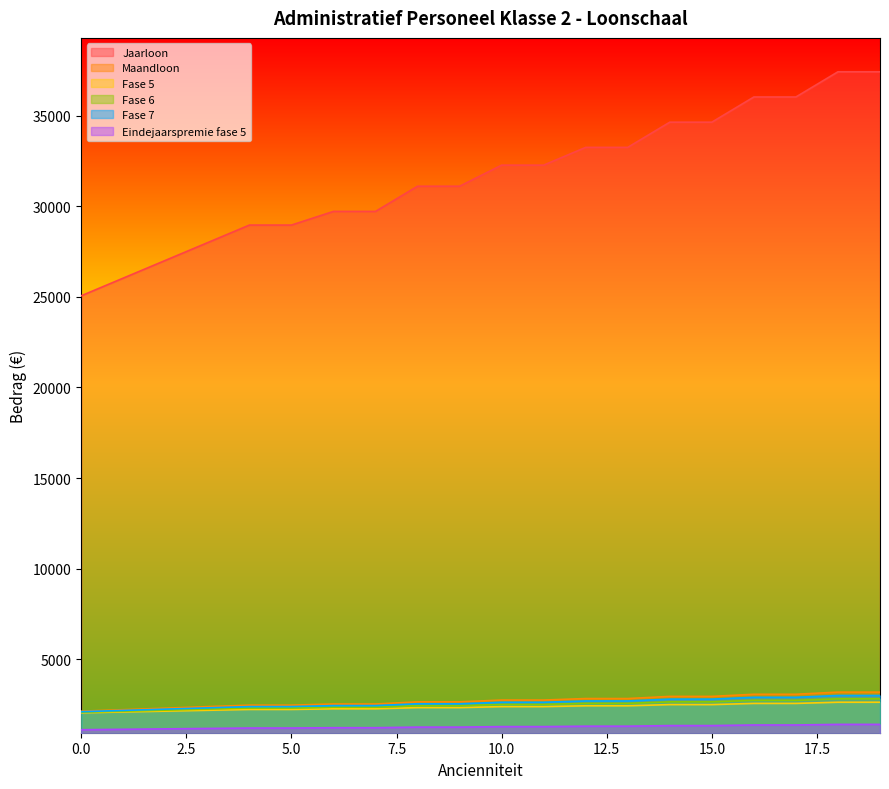

What is the difference between the maximum and minimum values in the Maandloon series?

1051.0